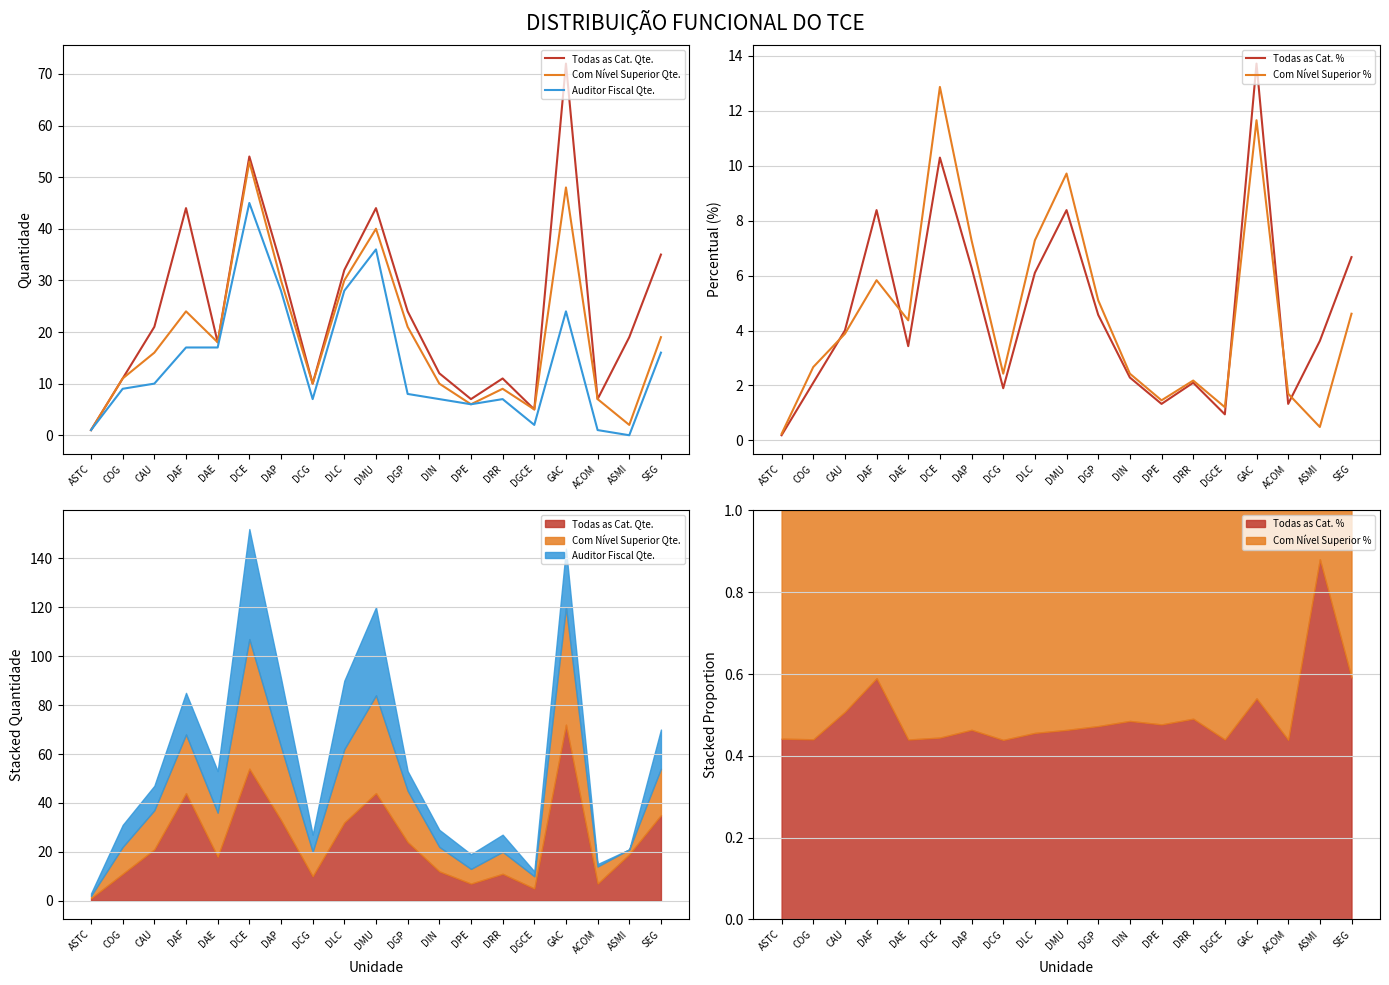

What is the total value across all series at DCG?

31.3